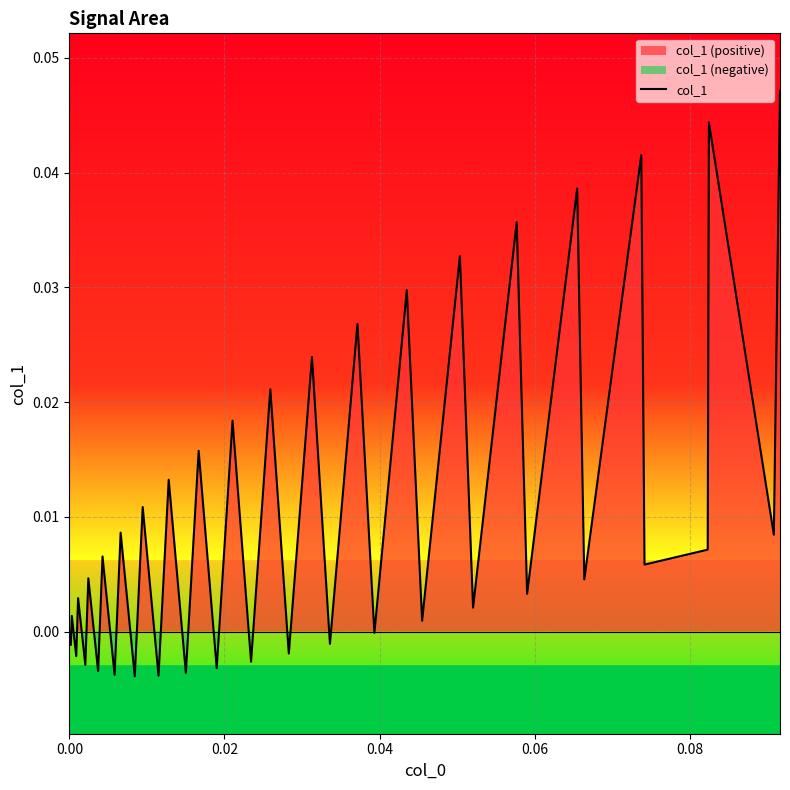

True or false: the data has more than 0 interior local peaks.

True